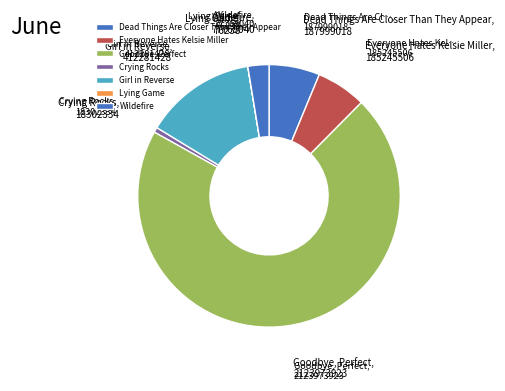

The Goodbye, Perfect slice represents 82% of the pie. True or false?

False